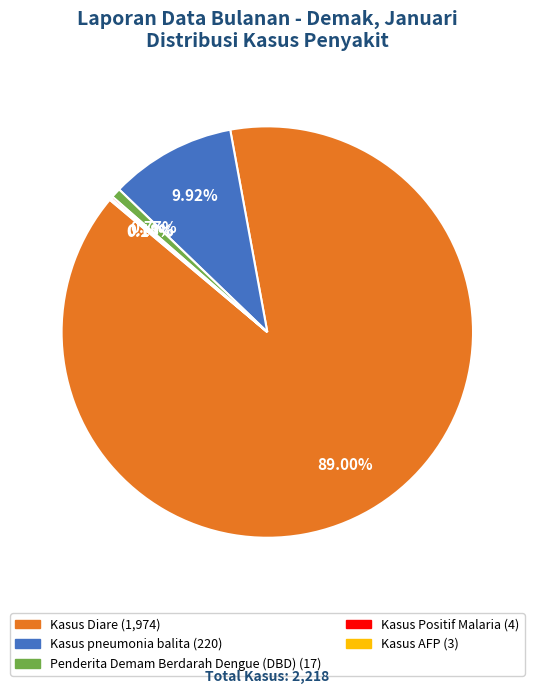

Does any single category account for the majority?

Yes